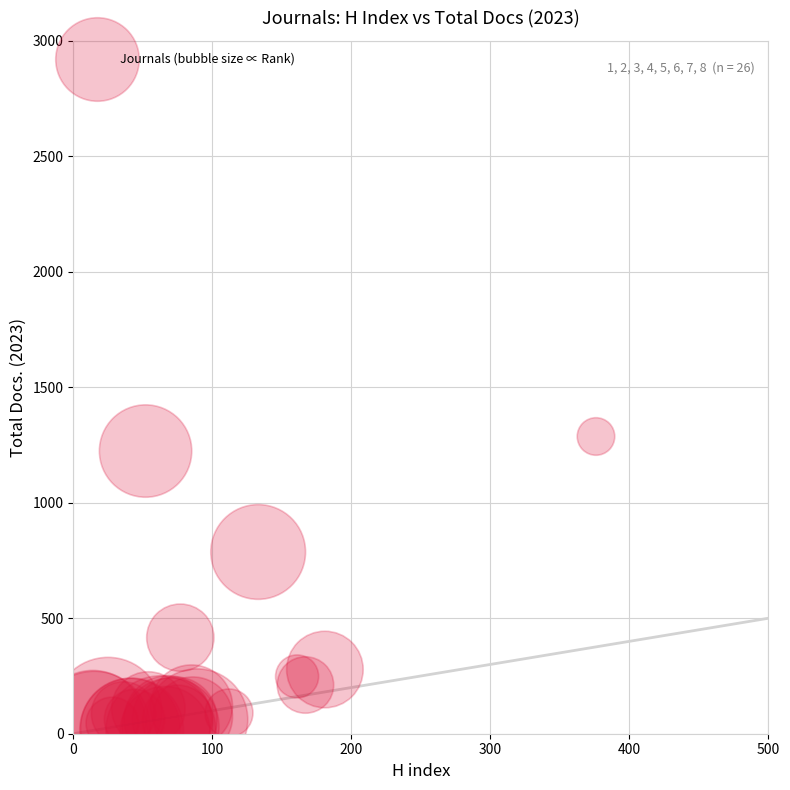

What Y value in the scatter plot is closest to 648?

787